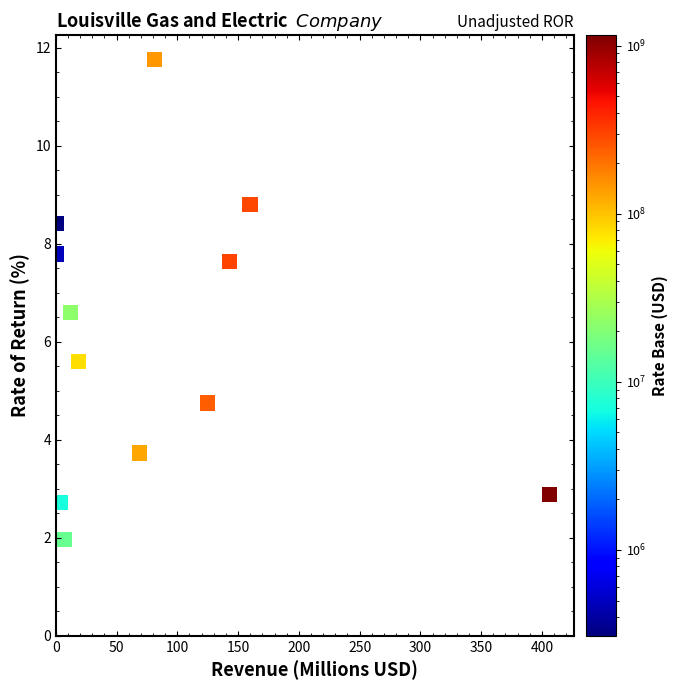

What Y value in the scatter plot is closest to 6?

5.6